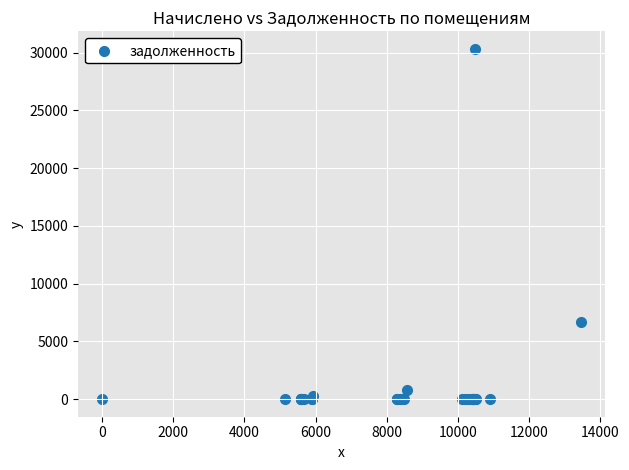

What Y value in the scatter plot is closest to 15167?

6720.6